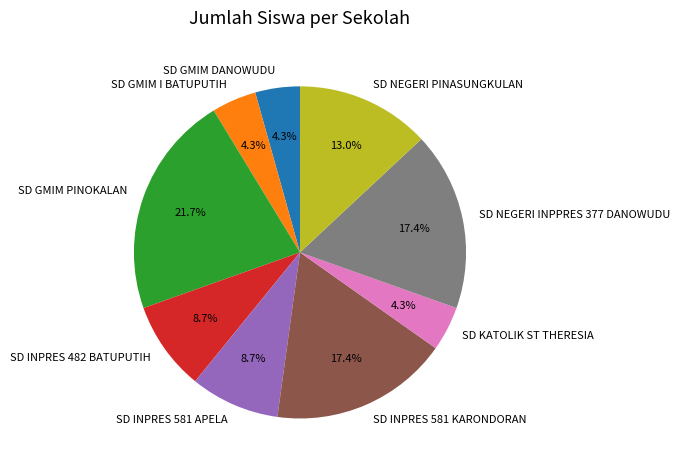

Which has a higher value, SD KATOLIK ST THERESIA or SD NEGERI INPPRES 377 DANOWUDU?

SD NEGERI INPPRES 377 DANOWUDU